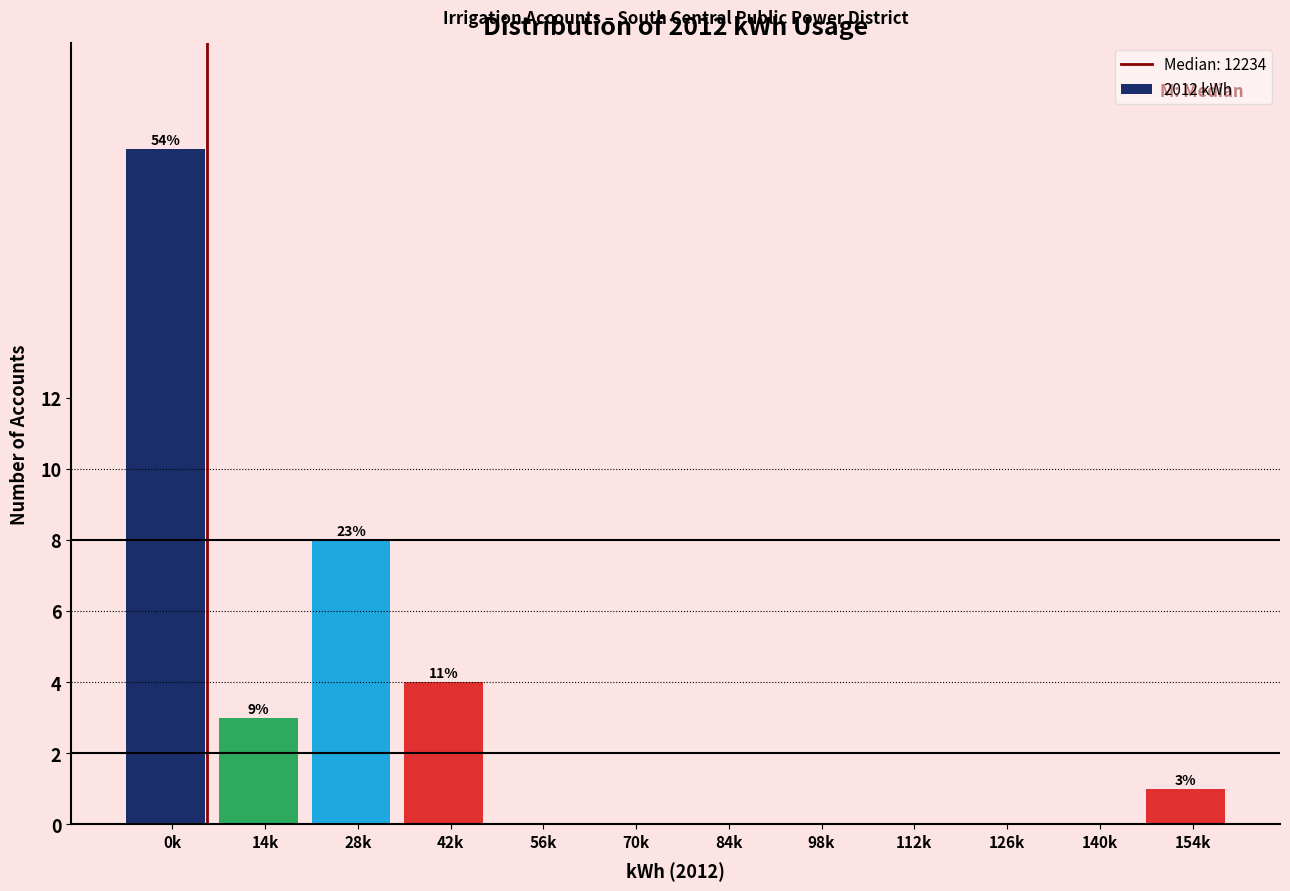

Reading left to right, extract all data points from this chart.

0k=19	14k=3	28k=8	42k=4	56k=0	70k=0	84k=0	98k=0	112k=0	126k=0	140k=0	154k=1